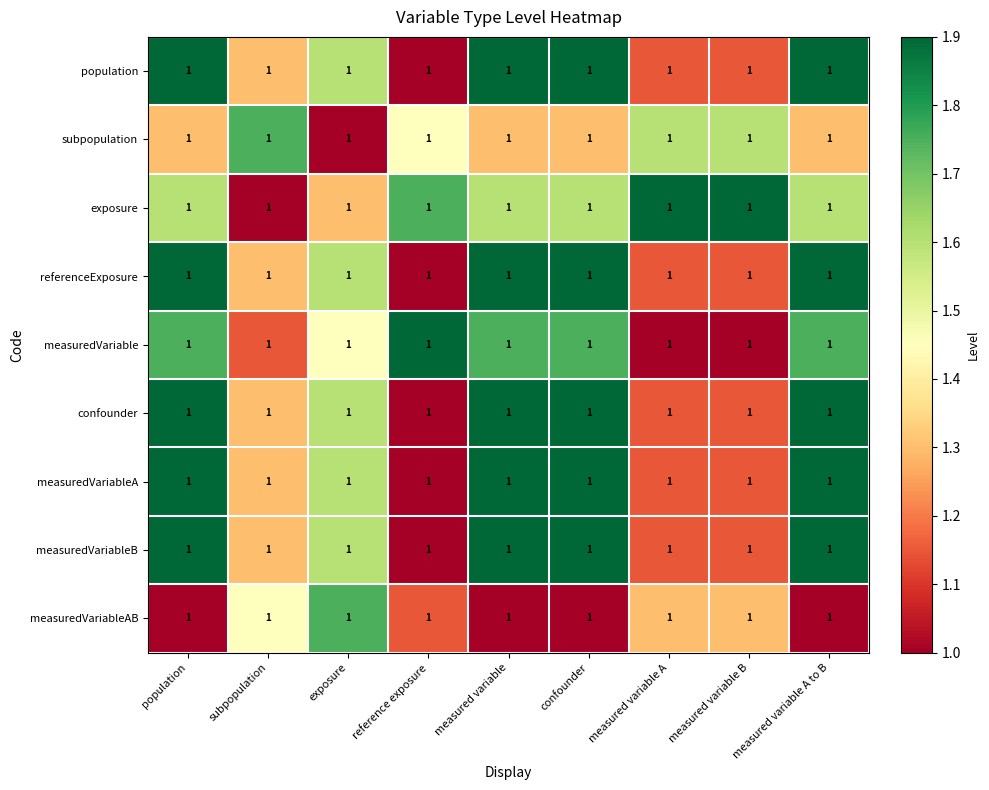

What is the approximate value of population at measured variable A to B?

1.9